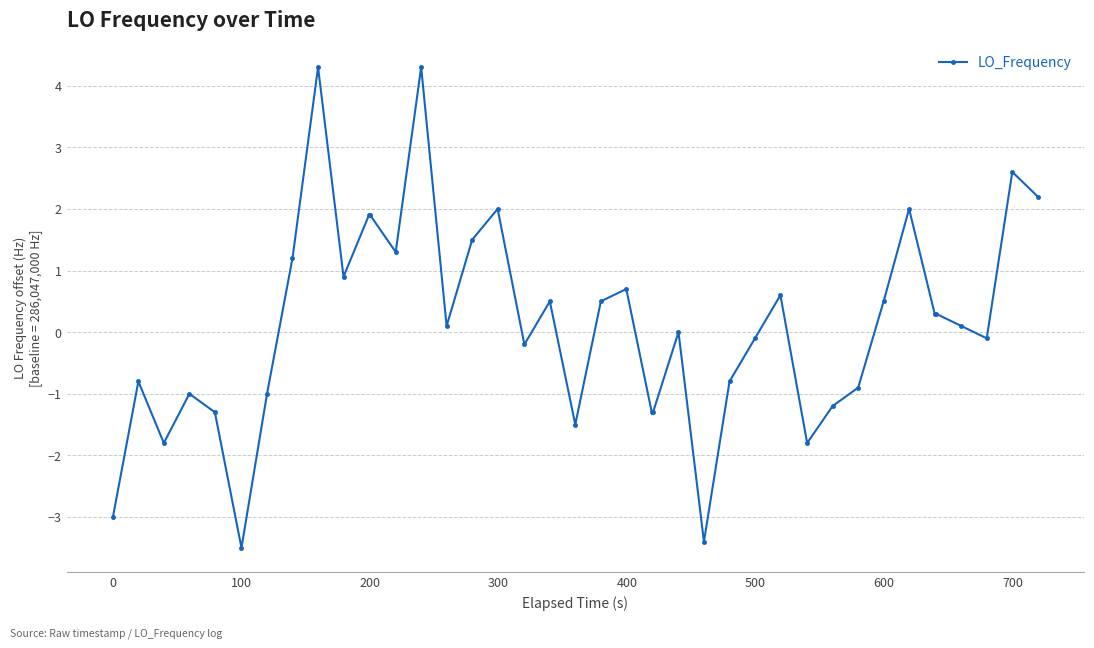

True or false: the data has more than 2 interior local peaks.

True